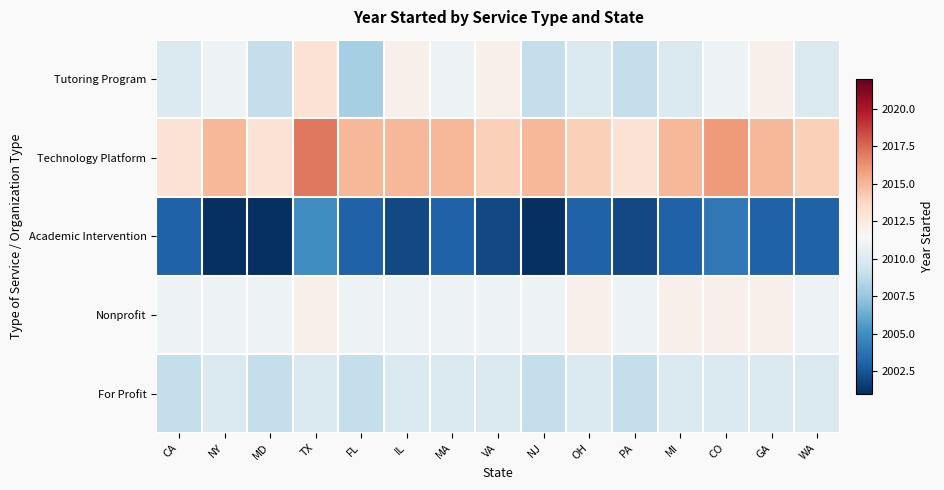

Which series has the largest range (max minus min)?

Tutoring Program